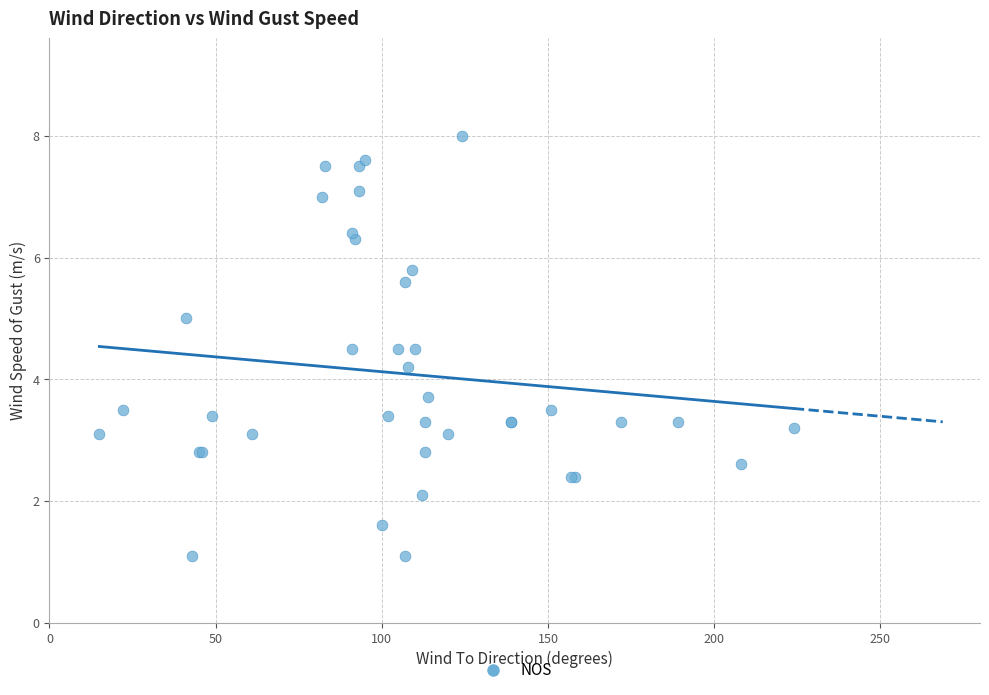

What Y value in the scatter plot is closest to 4?

4.2